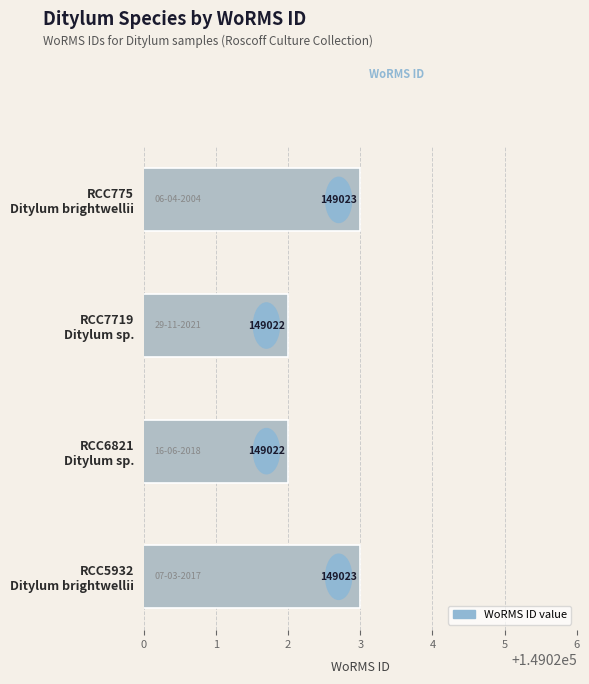

What is the maximum value shown in the chart?

149023